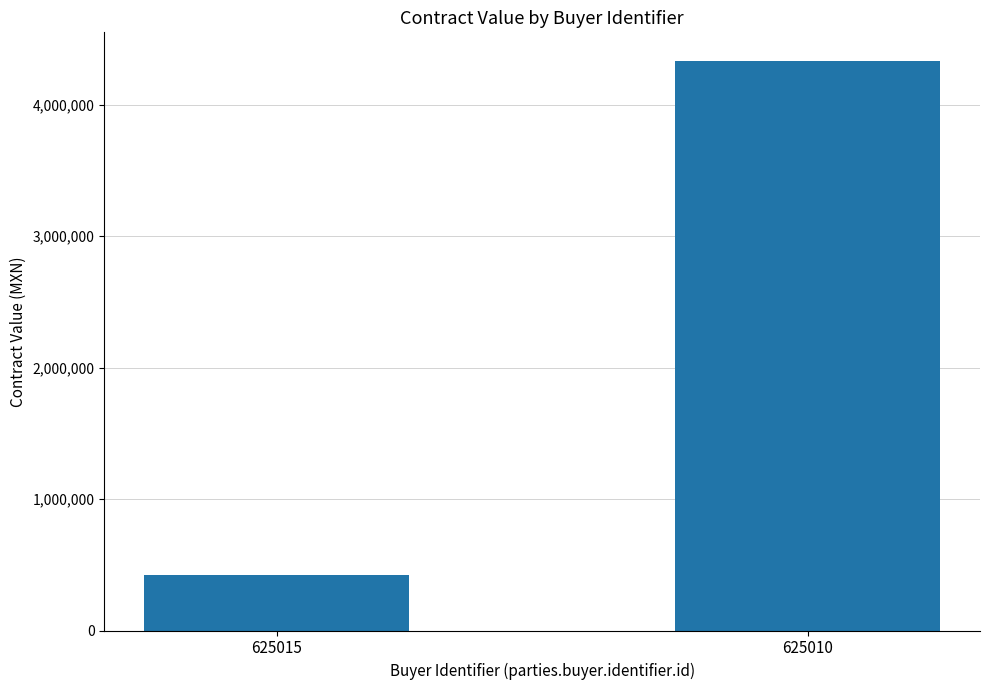

Which label corresponds to the largest value in the chart?

625010